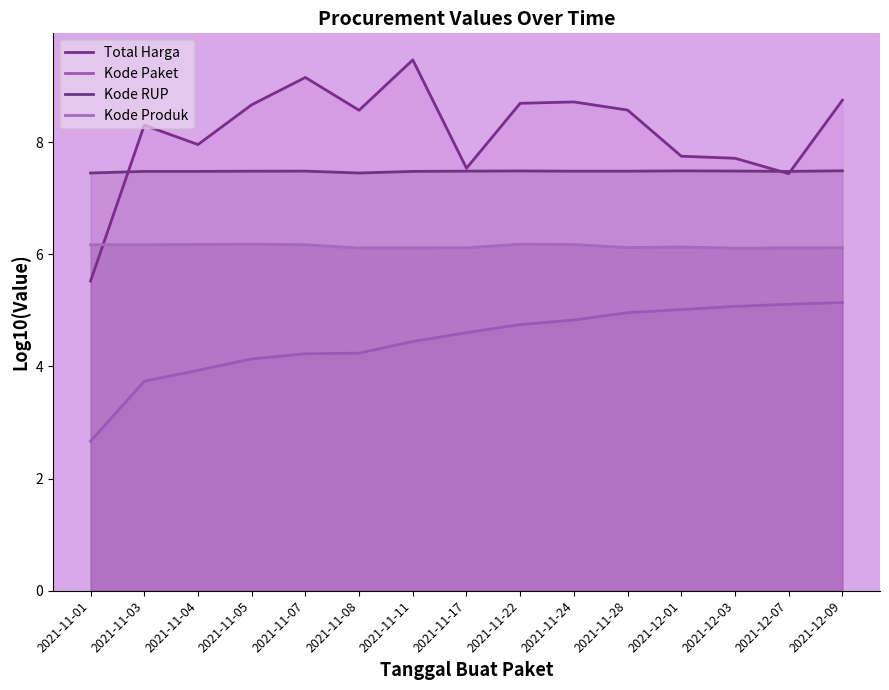

What is the total value across all series at 2021-11-28?

27.1